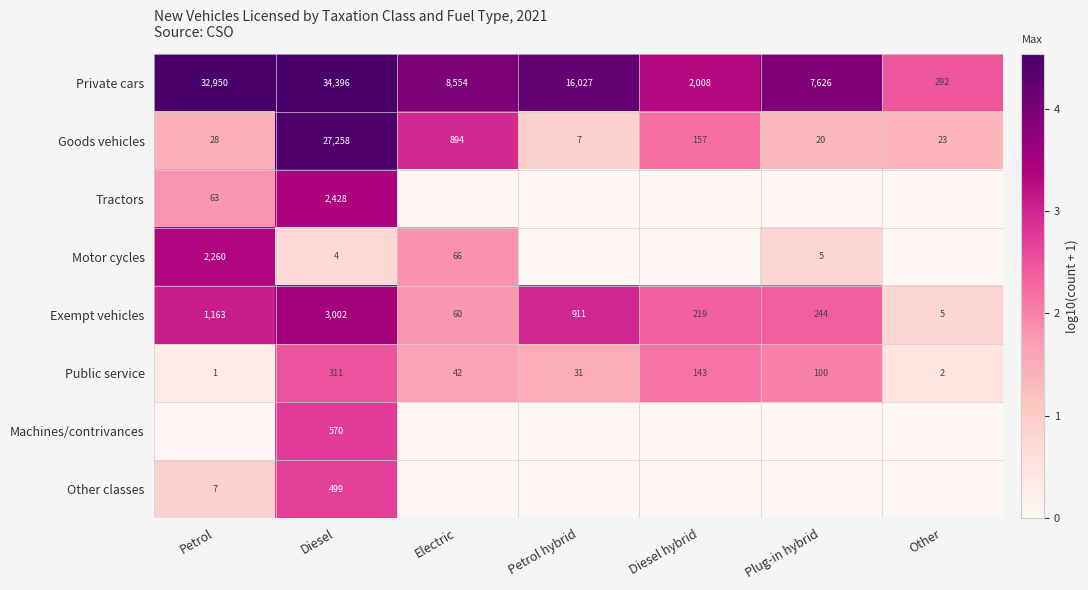

How many data points in Exempt vehicles are above 2?

5